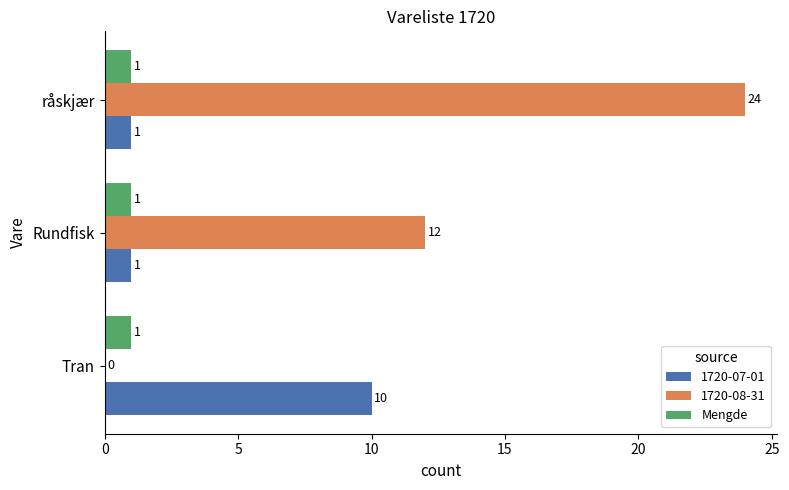

Is the value of 1720-07-01 at Rundfisk greater than the value of 1720-08-31 at råskjær?

No